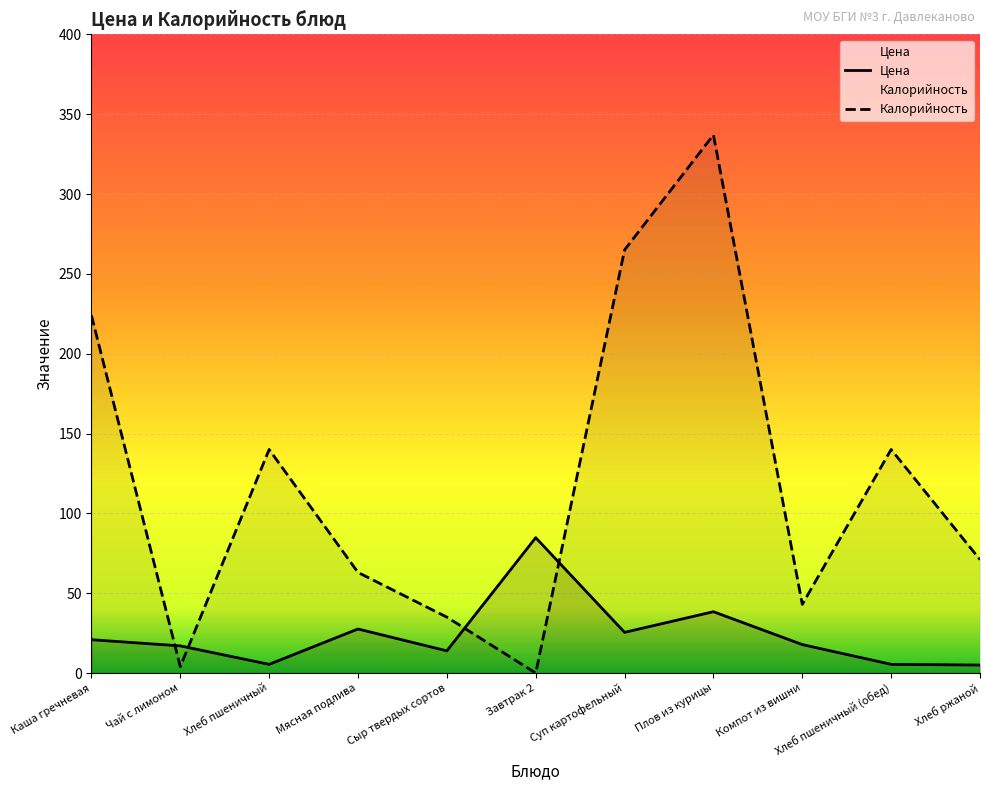

What is the value of the Цена point at the 2nd from the left?

17.0